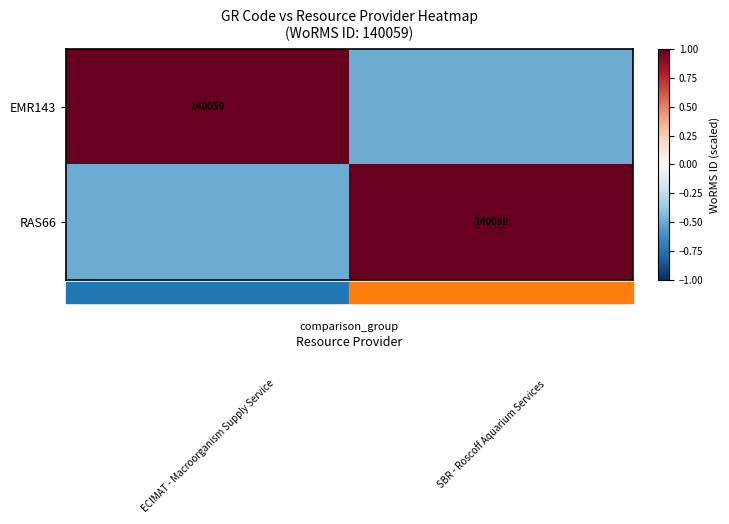

How many data points does each series have?

2